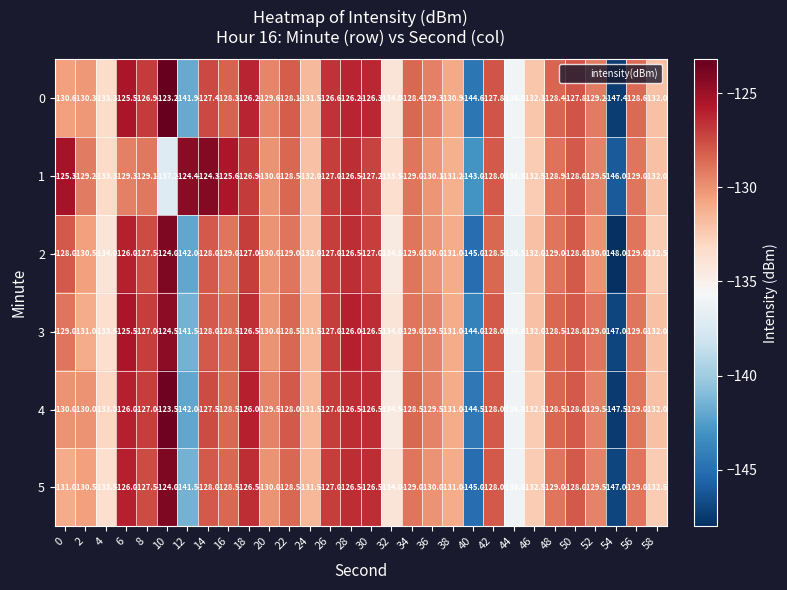

Where is 4 nearest to the value -135?

32